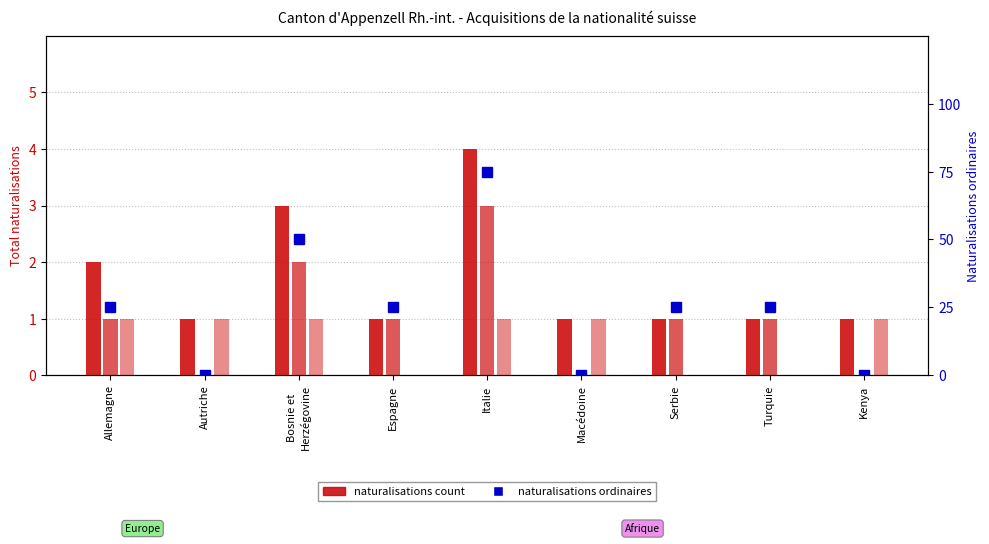

Reading left to right, transcribe all the data shown in this chart.

Total Naturalisations: Allemagne=2	Autriche=1	Bosnie et
Herzégovine=3	Espagne=1	Italie=4	Macédoine=1	Serbie=1	Turquie=1	Kenya=1
Naturalisations ordinaires: Allemagne=1	Autriche=0	Bosnie et
Herzégovine=2	Espagne=1	Italie=3	Macédoine=0	Serbie=1	Turquie=1	Kenya=0
Naturalisations facilitées: Allemagne=1	Autriche=1	Bosnie et
Herzégovine=1	Espagne=0	Italie=1	Macédoine=1	Serbie=0	Turquie=0	Kenya=1
Naturalisations ordinaires (scaled): Allemagne=25	Autriche=0	Bosnie et
Herzégovine=50	Espagne=25	Italie=75	Macédoine=0	Serbie=25	Turquie=25	Kenya=0